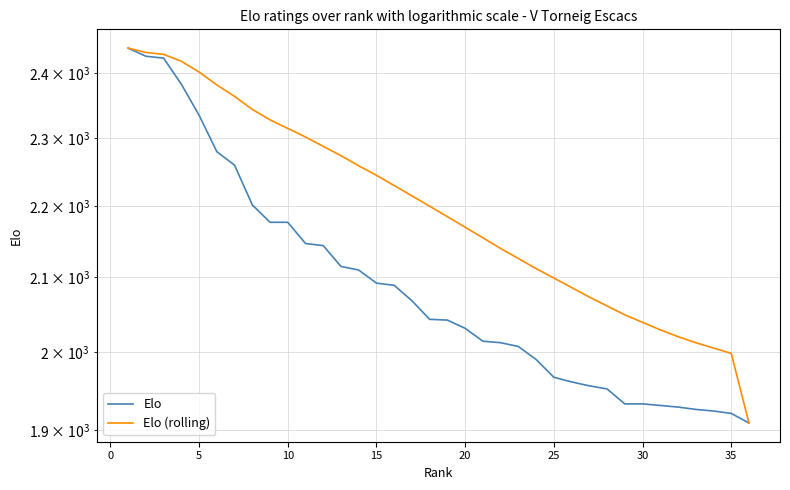

Reading left to right, transcribe all the data shown in this chart.

Elo: 2440	2427	2424	2383	2335	2280	2260	2202	2177	2177	2147	2144	2115	2110	2092	2089	2068	2043	2042	2031	2014	2012	2007	1990	1967	1961	1956	1952	1933	1933	1931	1929	1926	1924	1921	1909
Elo (rolling): 2440	2433	2430	2419	2402	2382	2364	2344	2328	2315	2302	2288	2274	2259	2245	2230	2215	2200	2185	2170	2155	2140	2126	2112	2099	2086	2073	2061	2049	2039	2029	2020	2012	2005	1998	1909